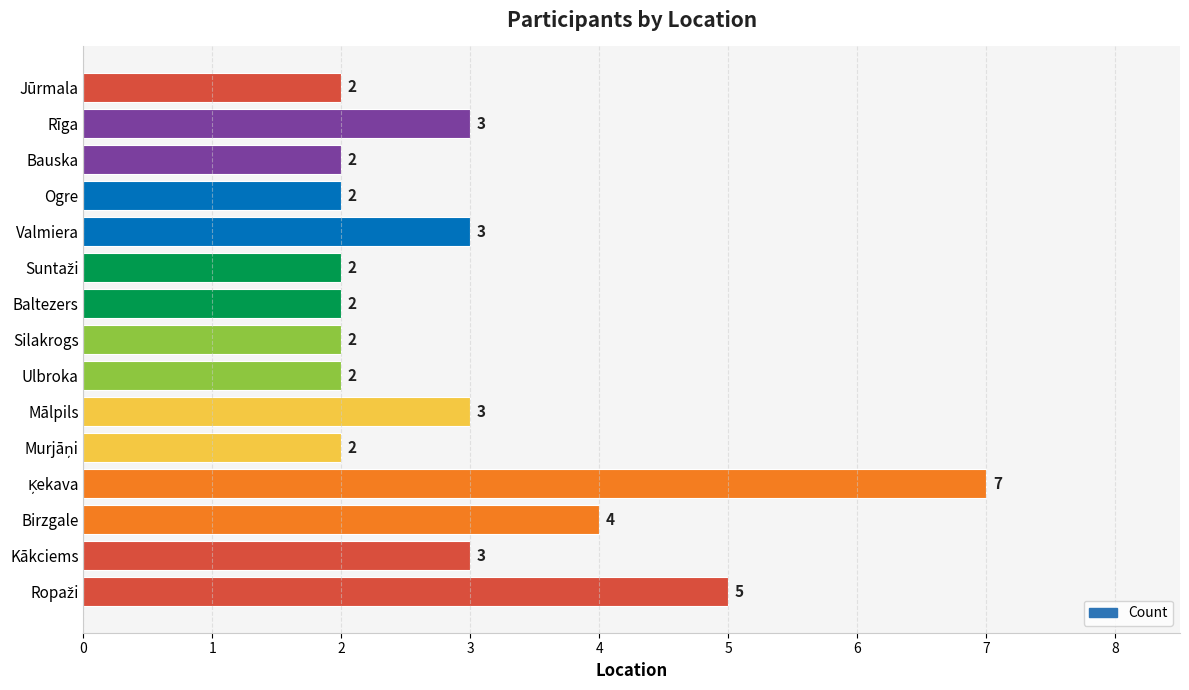

What is the maximum value shown in the chart?

7